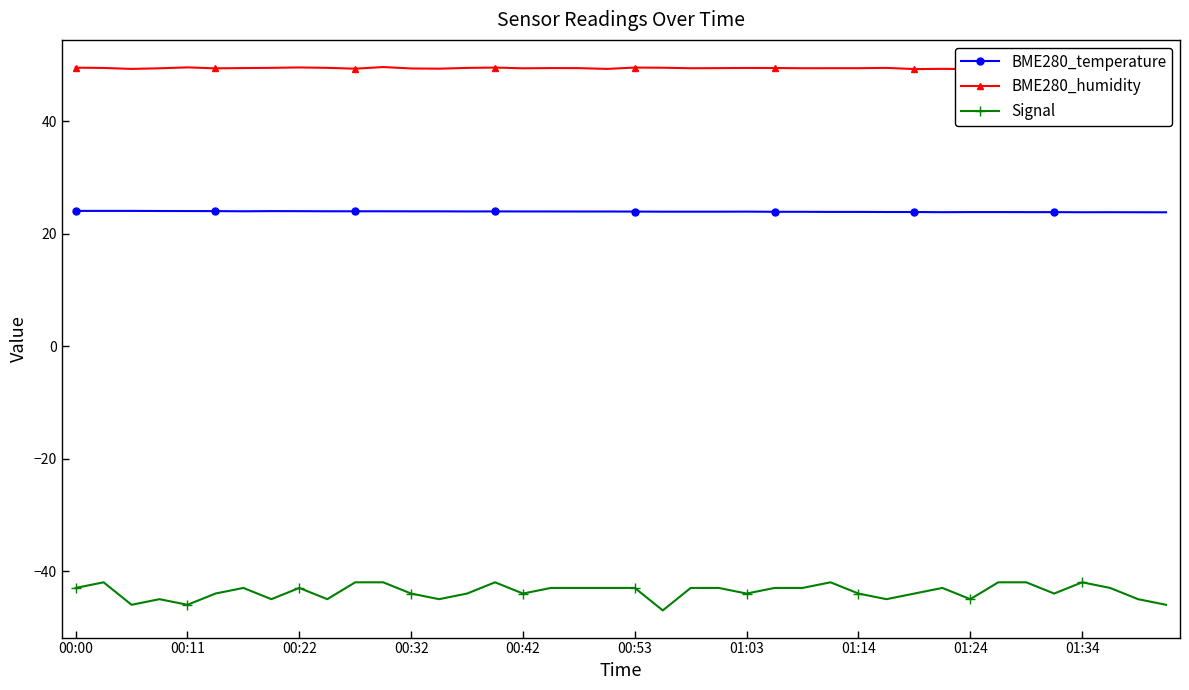

What is the sum of all Signal values?

-1747.0